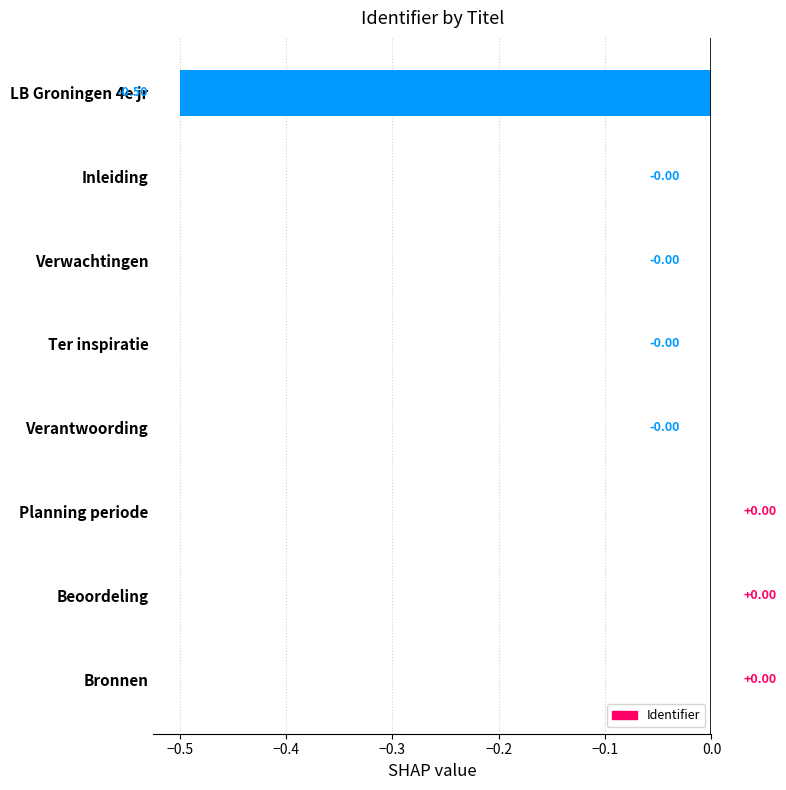

Are the bars horizontal?

Yes